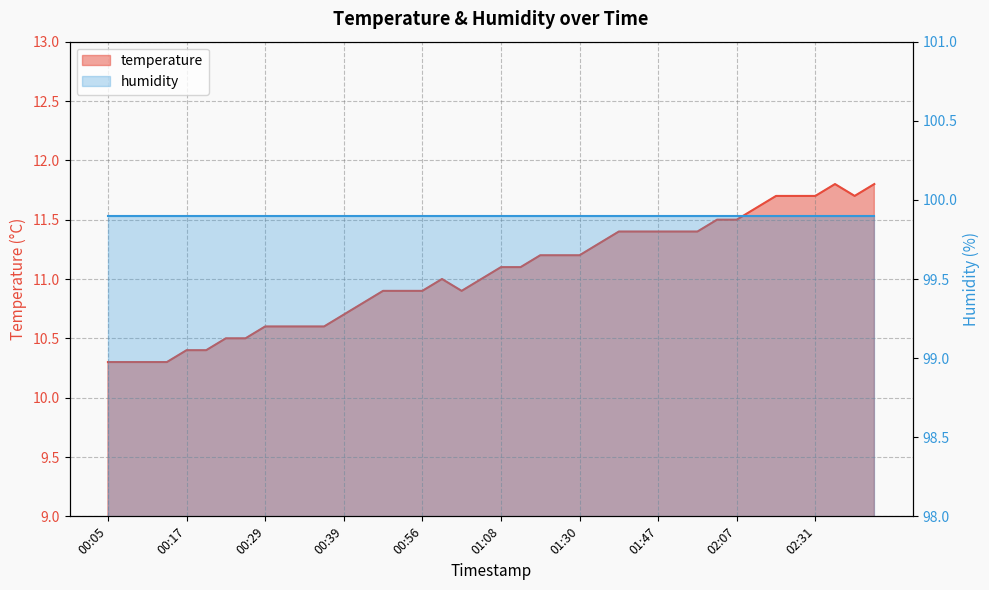

Does the chart display data point markers on the line(s)?

No